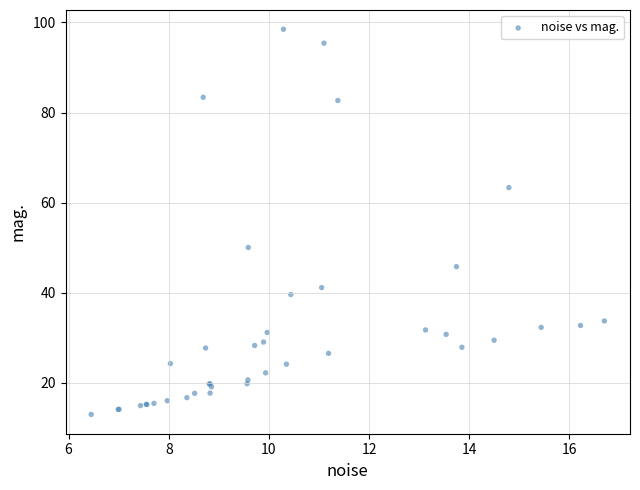

What Y value in the scatter plot is closest to 55?

50.0